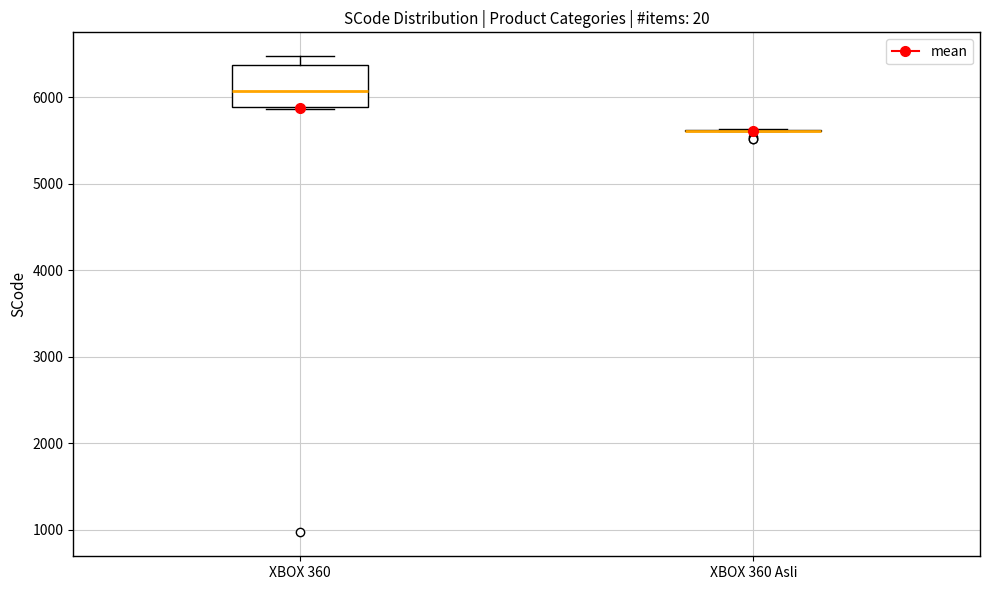

Comparing the boxes themselves (not the whiskers), which one is the tallest?

XBOX 360